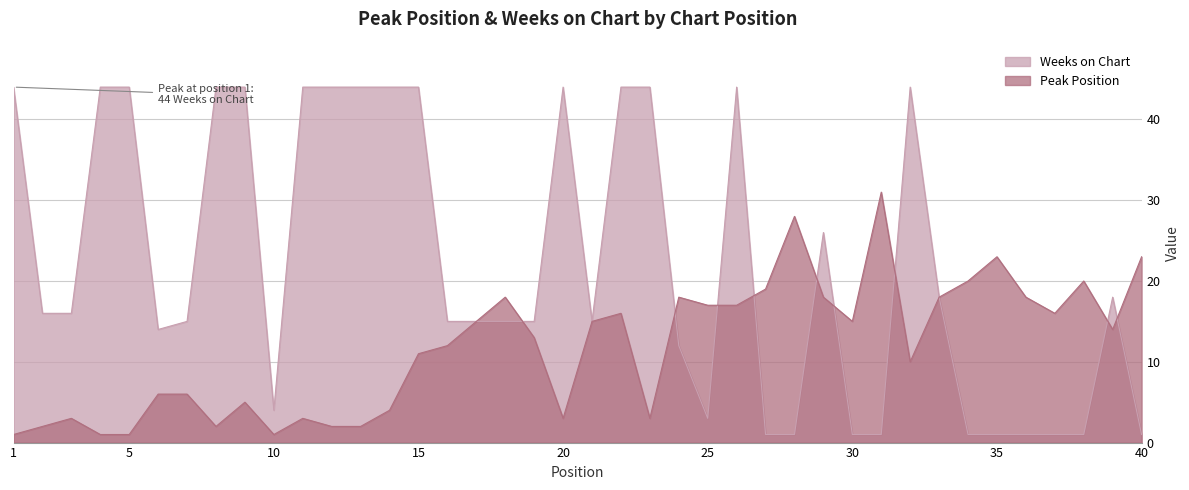

What is the difference between the maximum and minimum values in the Peak Position series?

30